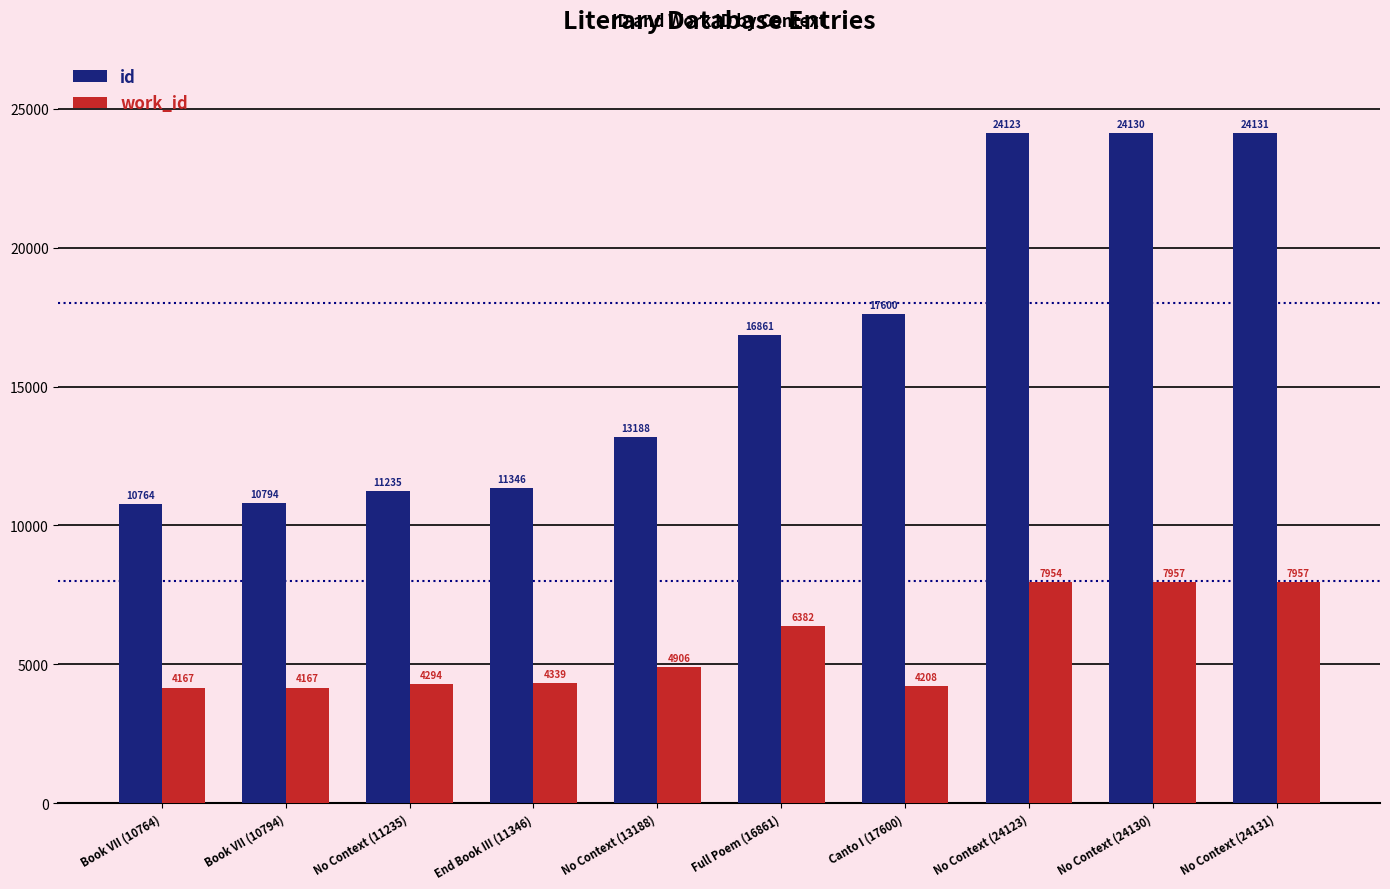

Is the value of work_id at No Context (13188) greater than the value of id at Canto I (17600)?

No